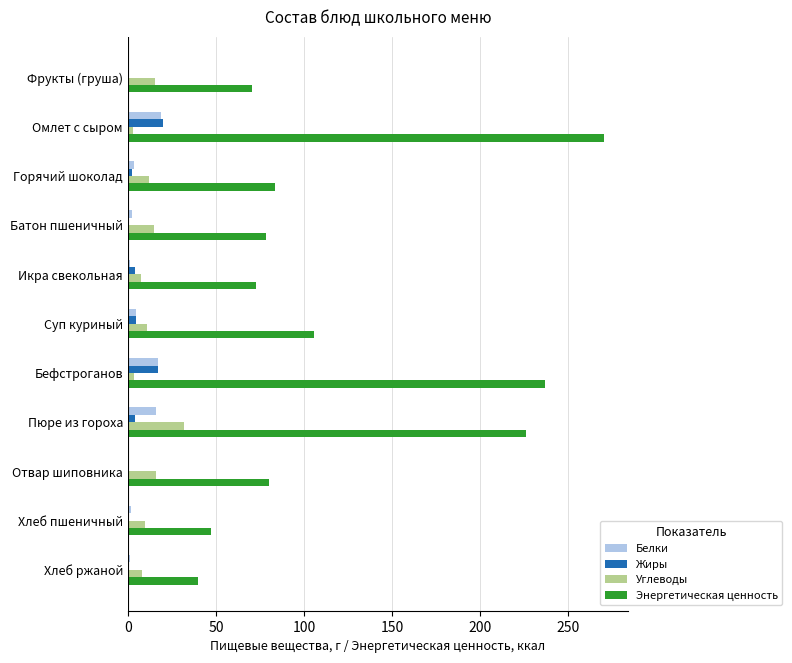

The value of Энергетическая ценность at Бефстроганов is 128.8. True or false?

False